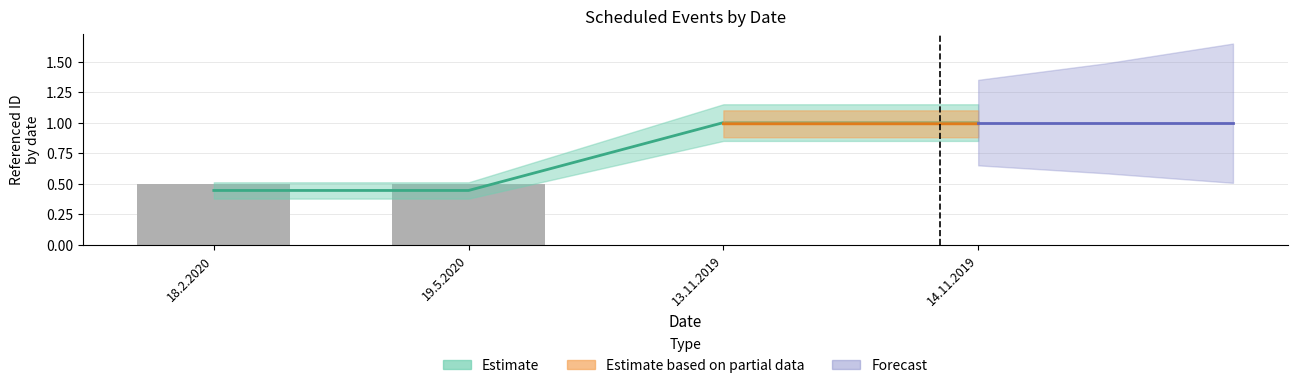

Rank the categories by value from lowest to highest.

13.11.2019, 14.11.2019, 18.2.2020, 19.5.2020